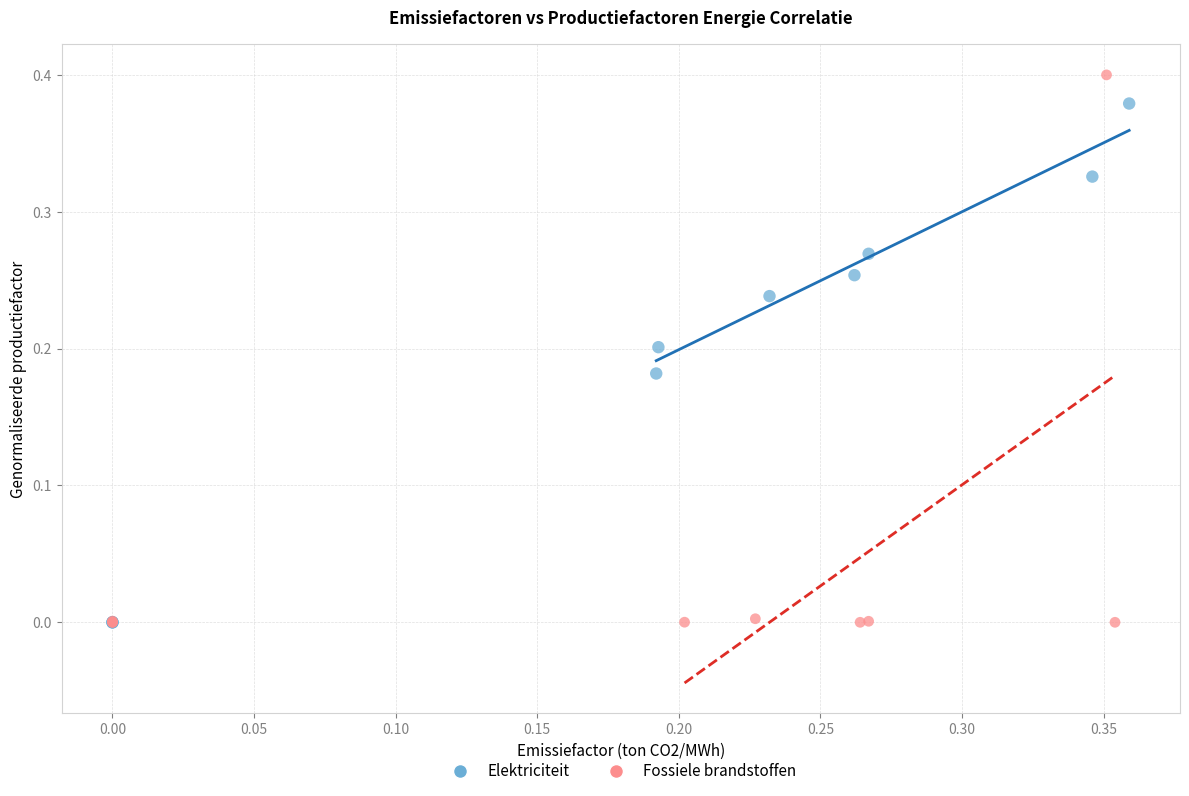

Which series has the widest spread of Y values?

Fossiele brandstoffen